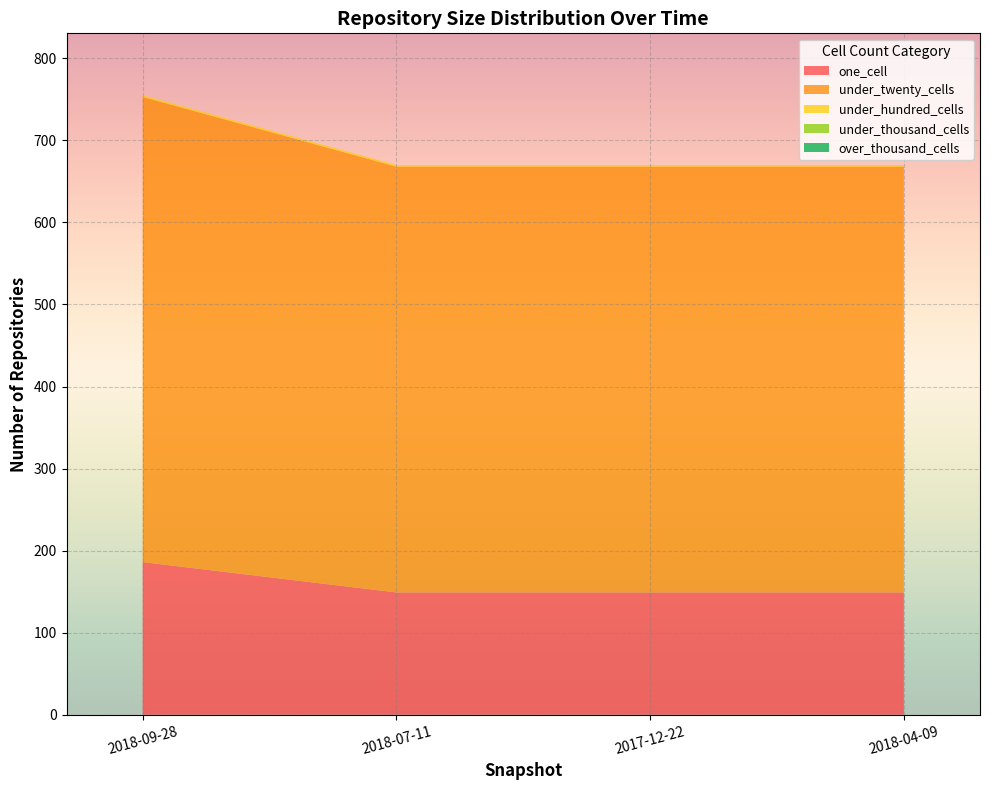

Reading left to right, list all the values displayed in this chart.

one_cell: 186	149	149	149
under_twenty_cells: 567	519	519	519
under_hundred_cells: 2	2	2	2
under_thousand_cells: 0	0	0	0
over_thousand_cells: 0	0	0	0